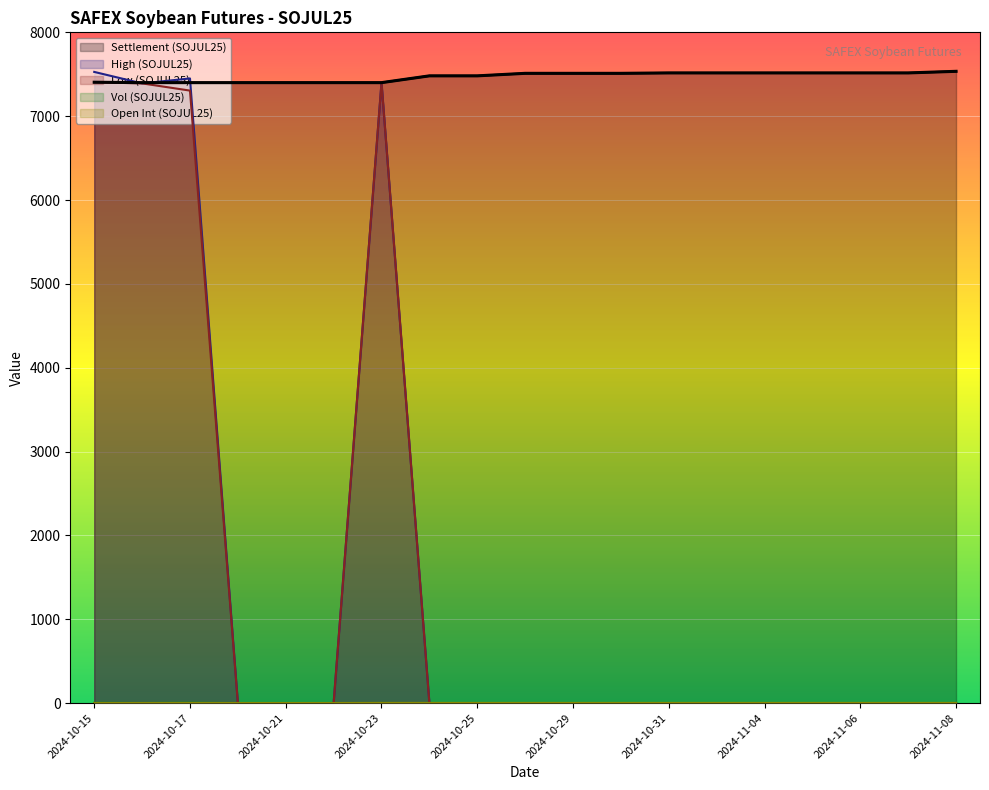

Count the number of data series in this chart.

5